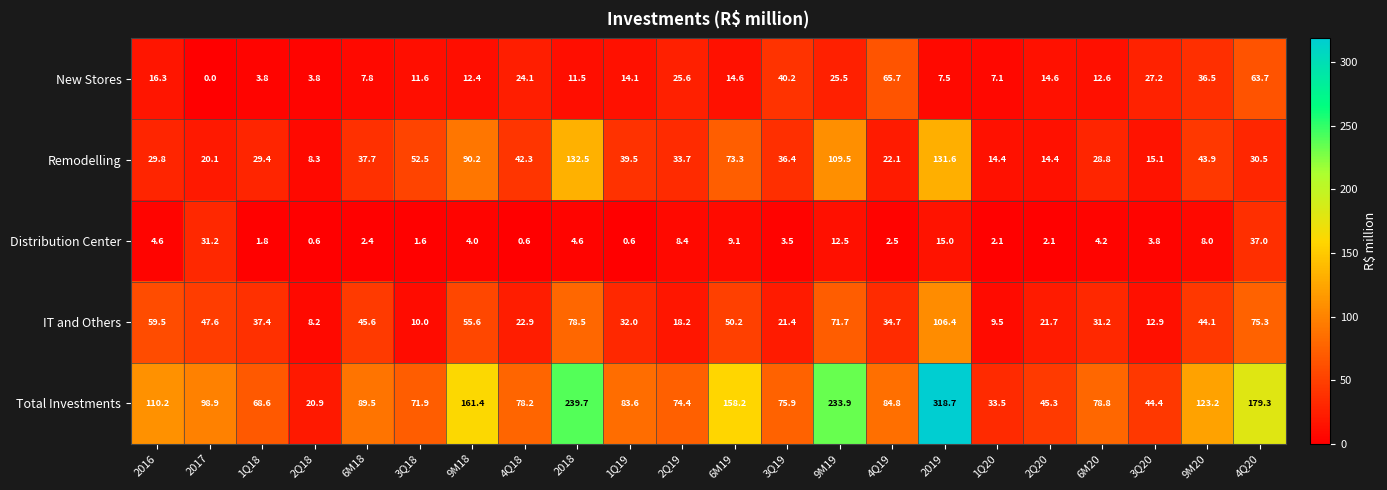

Which series has the widest spread of values?

Total Investments